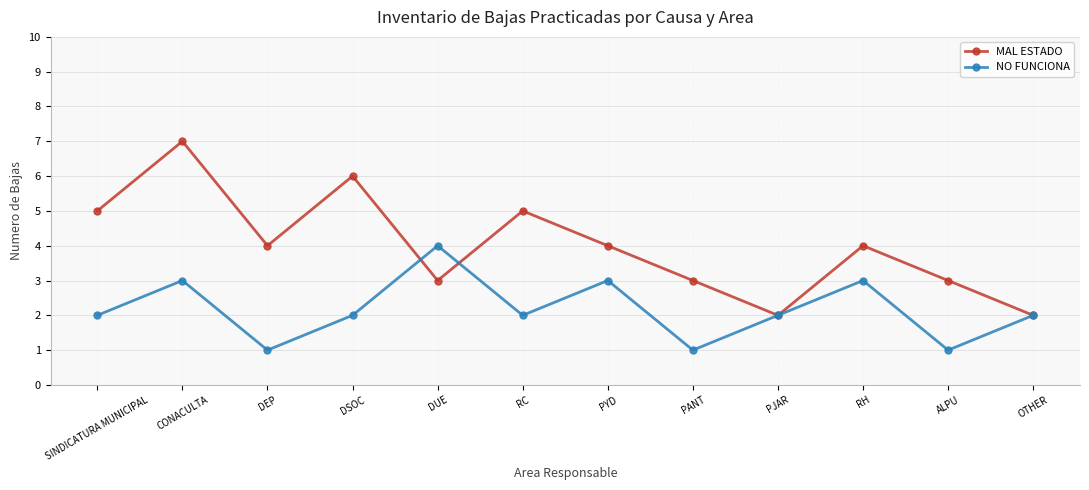

How many data points does each series have?

12